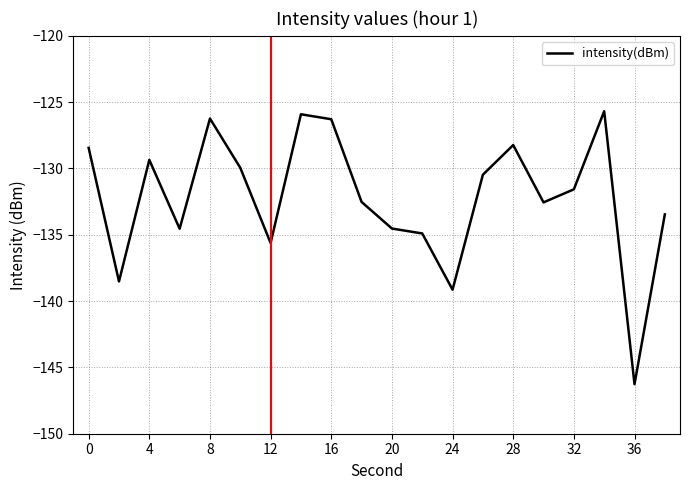

How many values exceed -131?

9